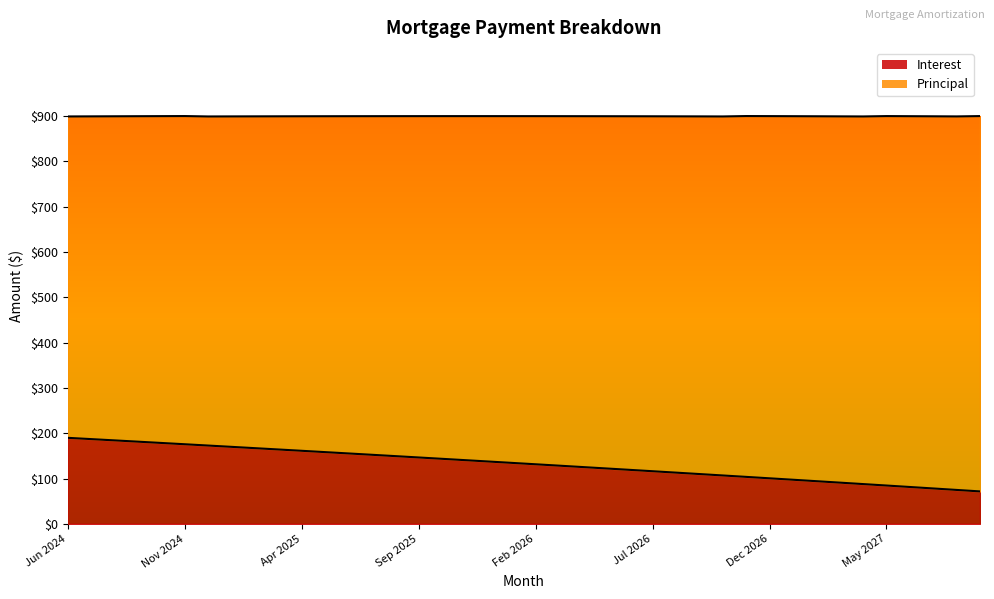

Rank the categories by value from highest to lowest.

Jun 2024, Jul 2024, Aug 2024, Sep 2024, Oct 2024, Nov 2024, Dec 2024, Jan 2025, Feb 2025, Mar 2025, Apr 2025, May 2025, Jun 2025, Jul 2025, Aug 2025, Sep 2025, Oct 2025, Nov 2025, Dec 2025, Jan 2026, Feb 2026, Mar 2026, Apr 2026, May 2026, Jun 2026, Jul 2026, Aug 2026, Sep 2026, Oct 2026, Nov 2026, Dec 2026, Jan 2027, Feb 2027, Mar 2027, Apr 2027, May 2027, Jun 2027, Jul 2027, Aug 2027, Sep 2027